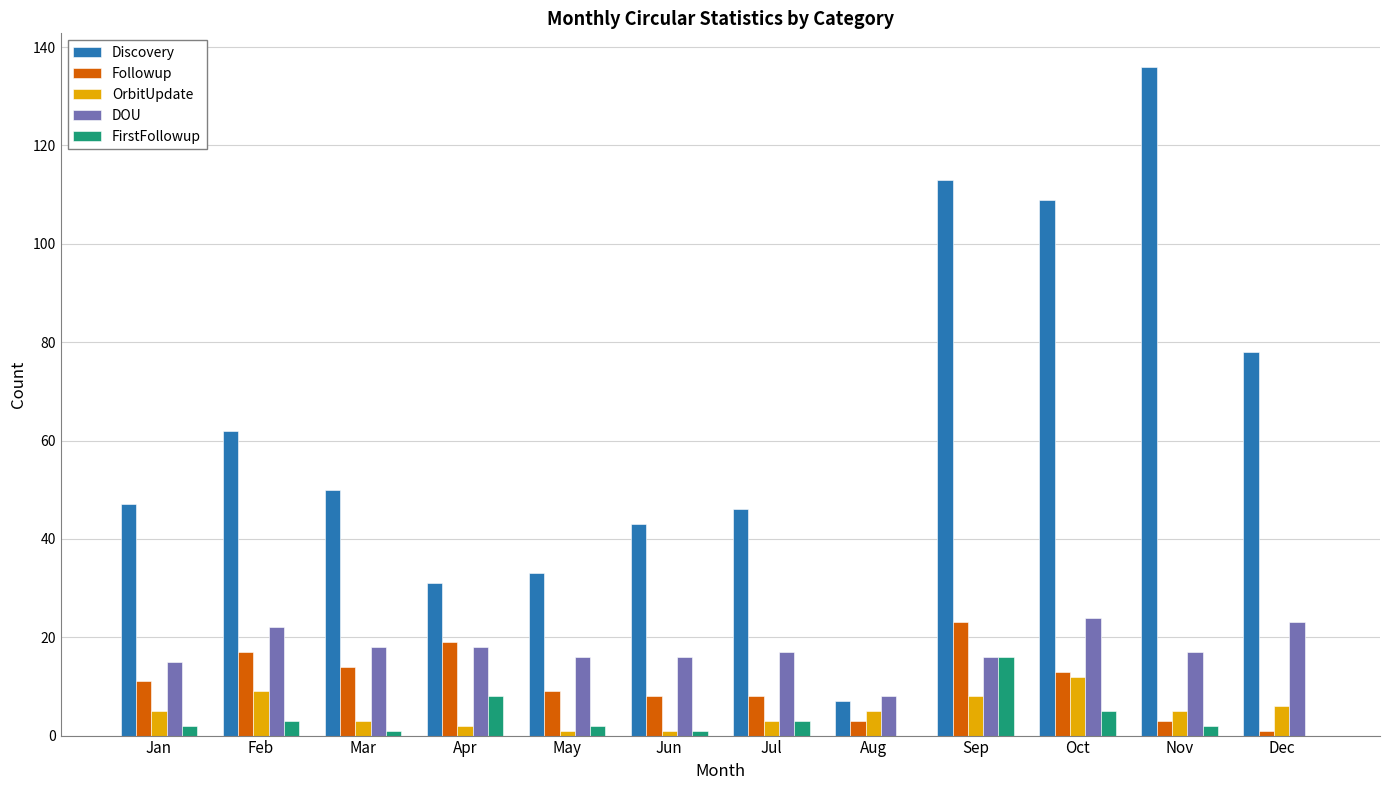

Is the value of Followup at Dec greater than the value of Discovery at Dec?

No